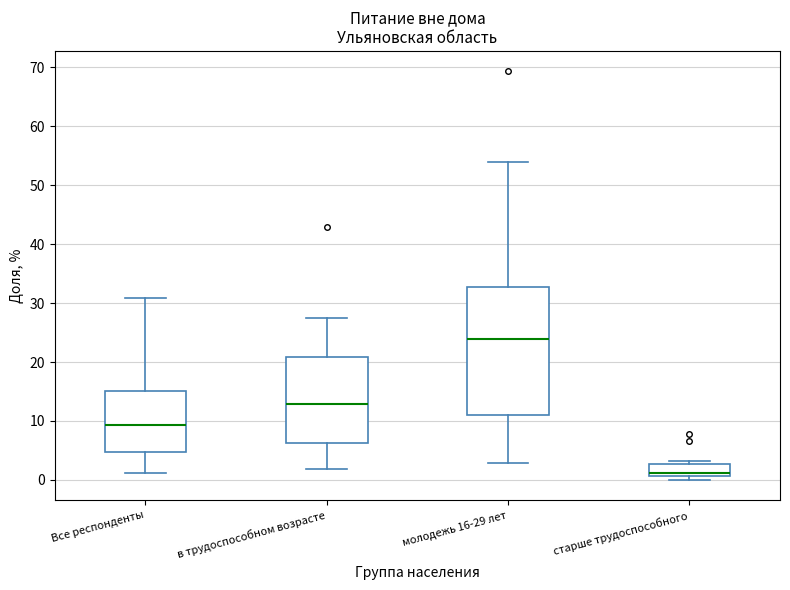

Which box is the tallest, from its lower edge to its upper edge?

молодежь 16-29 лет